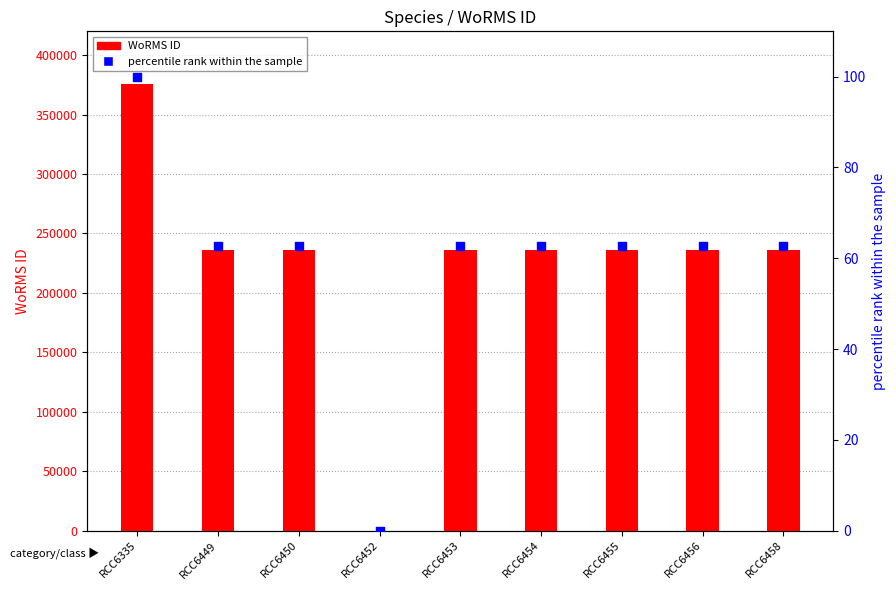

Which series contains the lowest Y value?

WoRMS ID